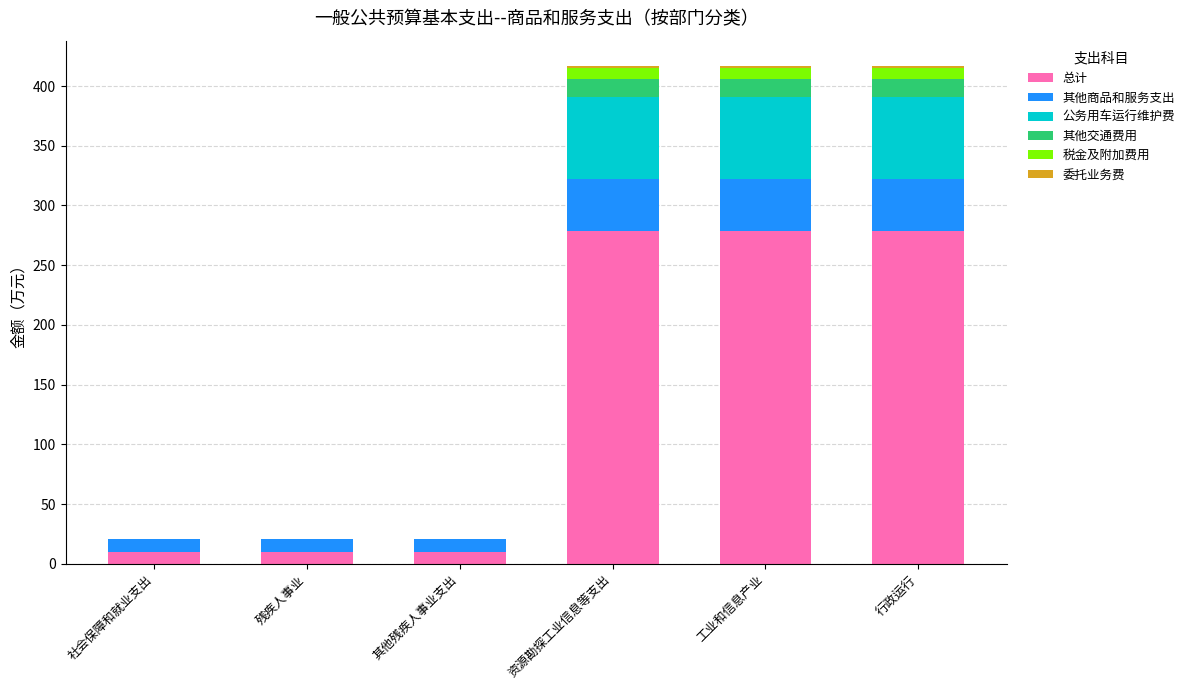

What is the maximum value for 总计?

278.7